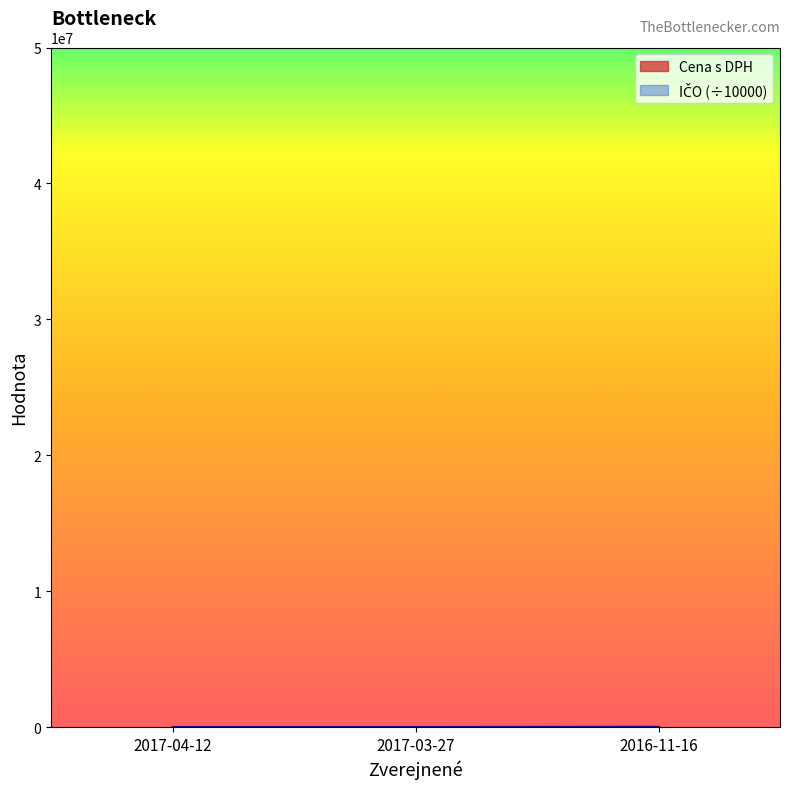

Count the number of categories in the chart.

3